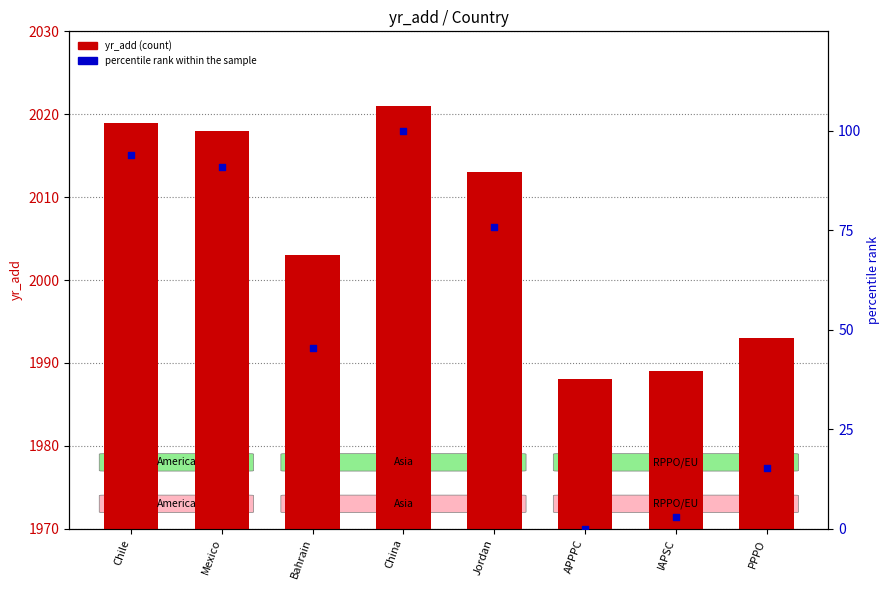

Which series reaches the minimum Y coordinate?

percentile rank within the sample